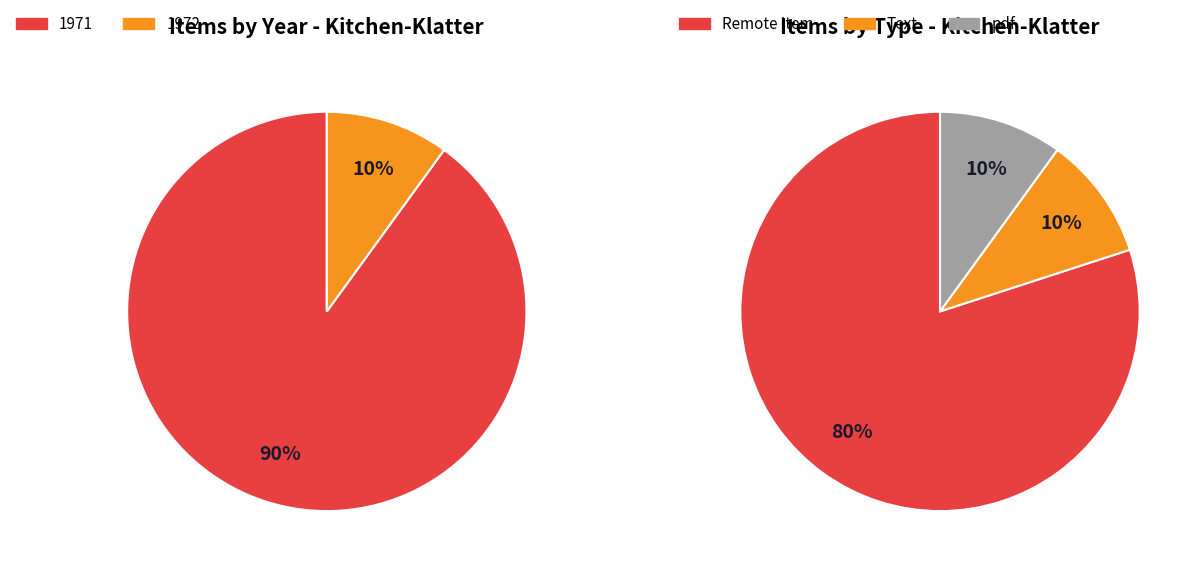

Does Remote Item represent more than half of the total?

Yes